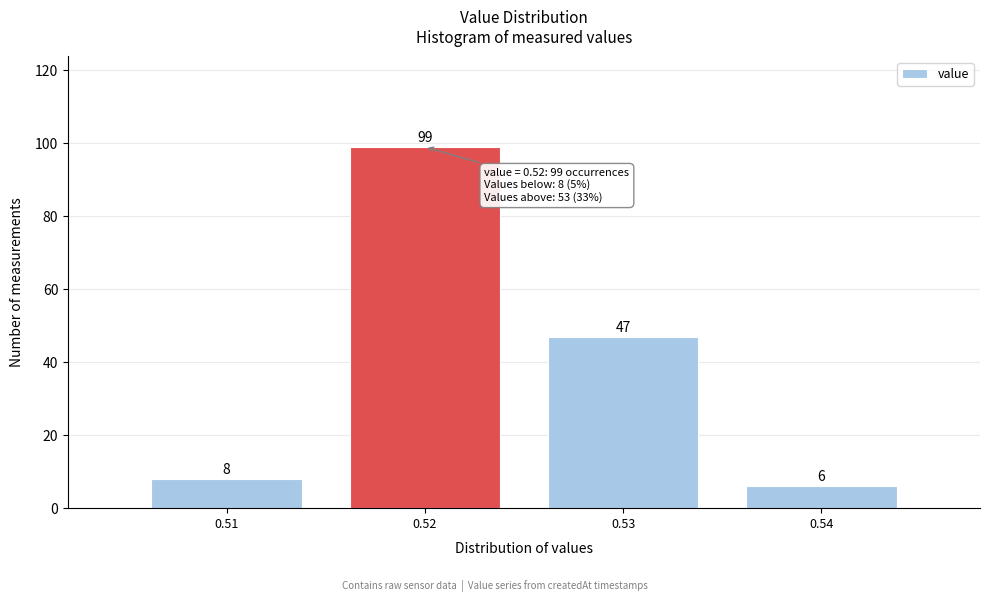

Reading left to right, list every bar in this chart as the range it spans on the x-axis followed by its height.

0.505 to 0.515: 8
0.515 to 0.525: 99
0.525 to 0.535: 47
0.535 to 0.545: 6